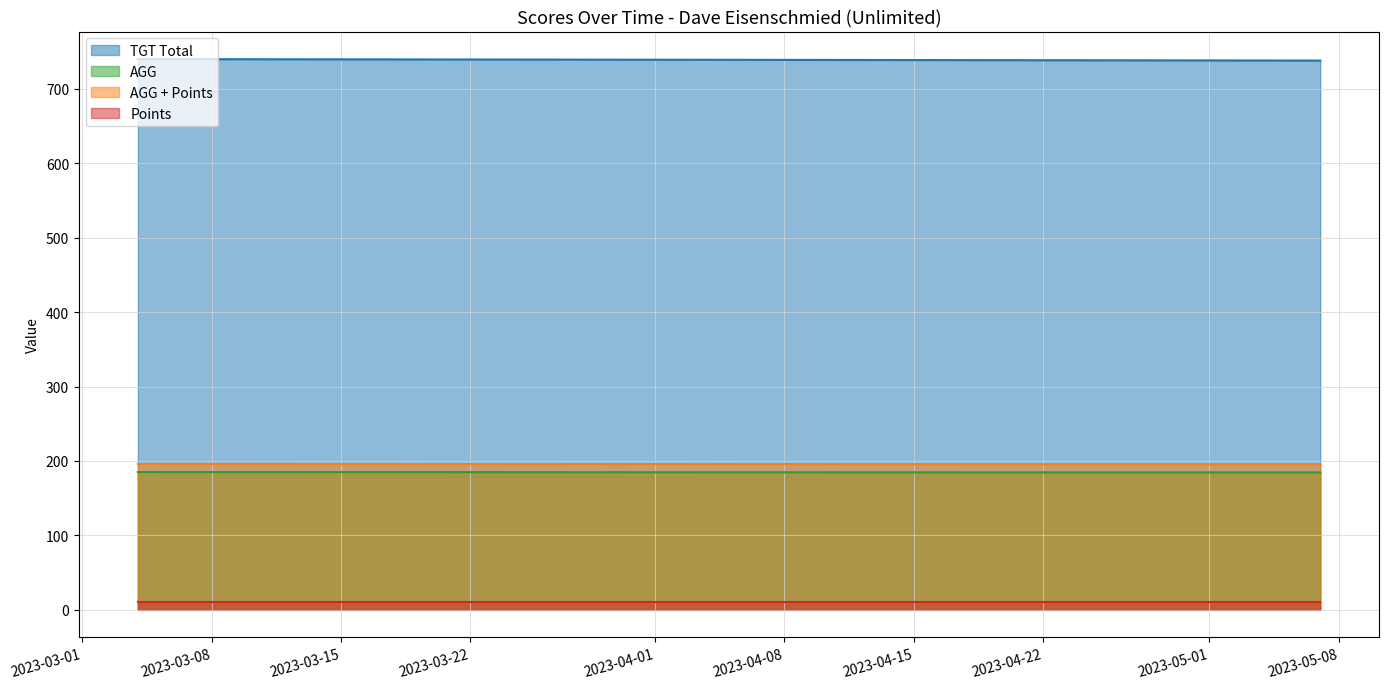

Reading left to right, extract all data points from this chart.

TGT Total: 740.0	738.0
AGG: 185.0	184.5
AGG + Points: 196.0	195.5
Points: 11.0	11.0